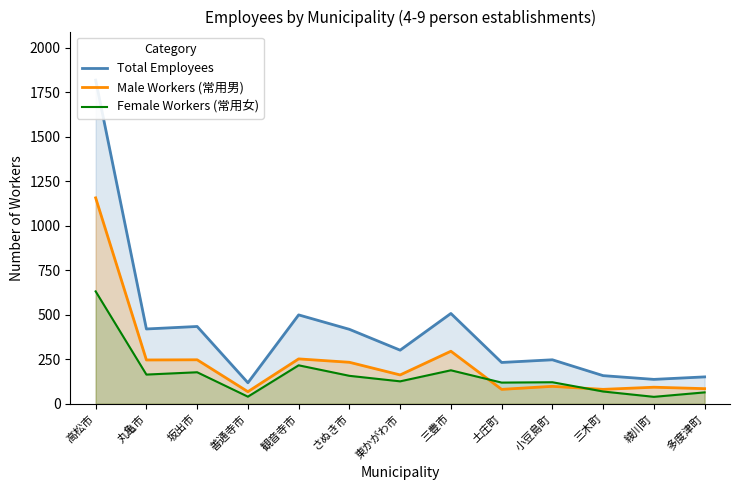

Between which two adjacent categories do Male Workers (常用男) and Female Workers (常用女) first intersect?

三豊市 and 土庄町